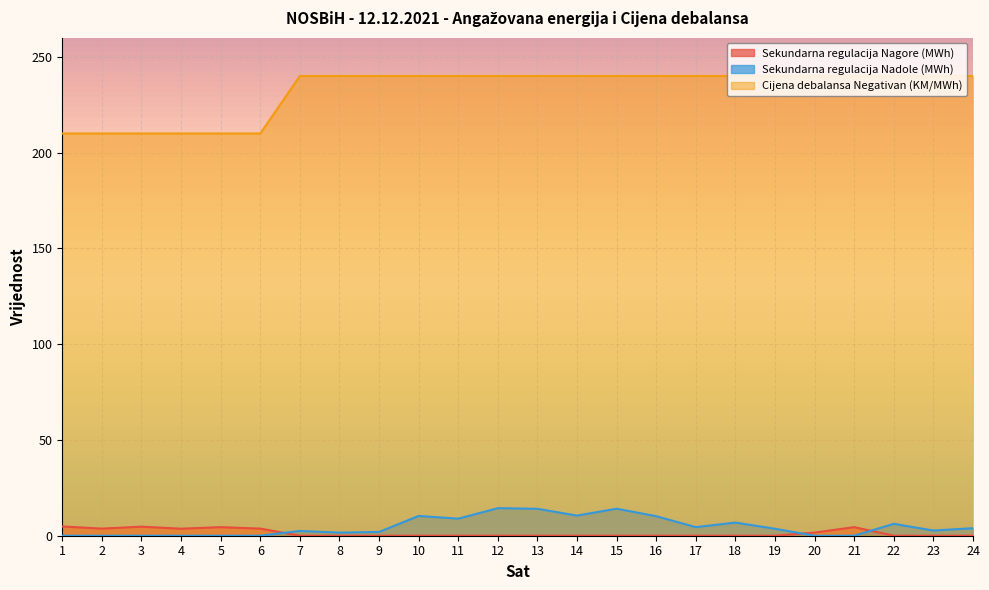

Reading left to right, list all the values displayed in this chart.

Sekundarna regulacija Nagore (MWh): 4.8	3.7	4.7	3.7	4.5	3.7	0.0	0.0	0.0	0.0	0.0	0.0	0.0	0.0	0.0	0.0	0.0	0.0	0.0	1.6	4.5	0.0	0.0	0.0
Sekundarna regulacija Nadole (MWh): 0.0	0.0	0.0	0.0	0.0	0.0	2.5	1.6	2.0	10.3	8.9	14.4	14.1	10.5	14.1	10.2	4.5	6.9	3.6	0.0	0.0	6.2	2.7	3.9
Cijena debalansa Negativan (KM/MWh): 210.0	210.0	210.0	210.0	210.0	210.0	240.0	240.0	240.0	240.0	240.0	240.0	240.0	240.0	240.0	240.0	240.0	240.0	240.0	240.0	240.0	240.0	240.0	240.0